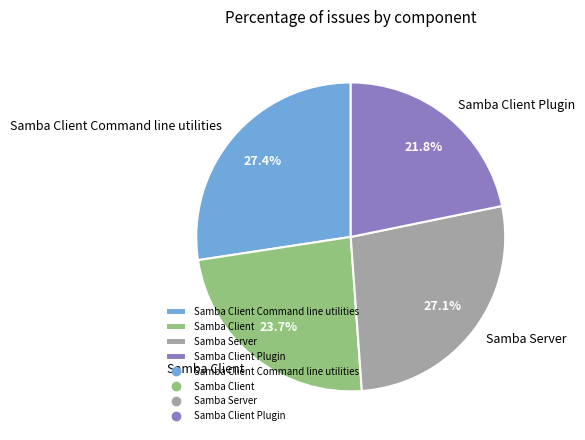

Which category has the smallest portion of the pie?

Samba Client Plugin